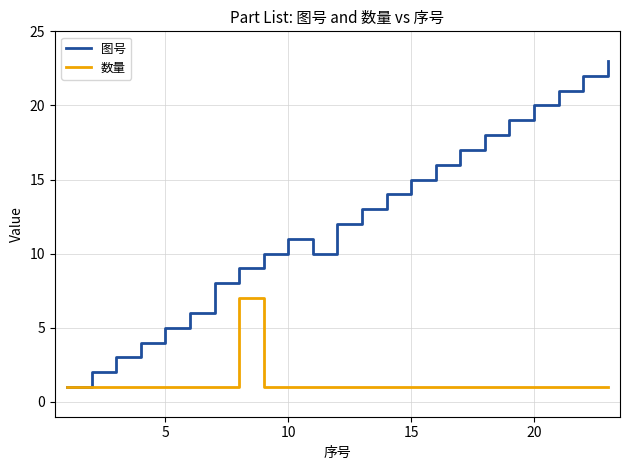

Which series has the widest spread of values?

图号